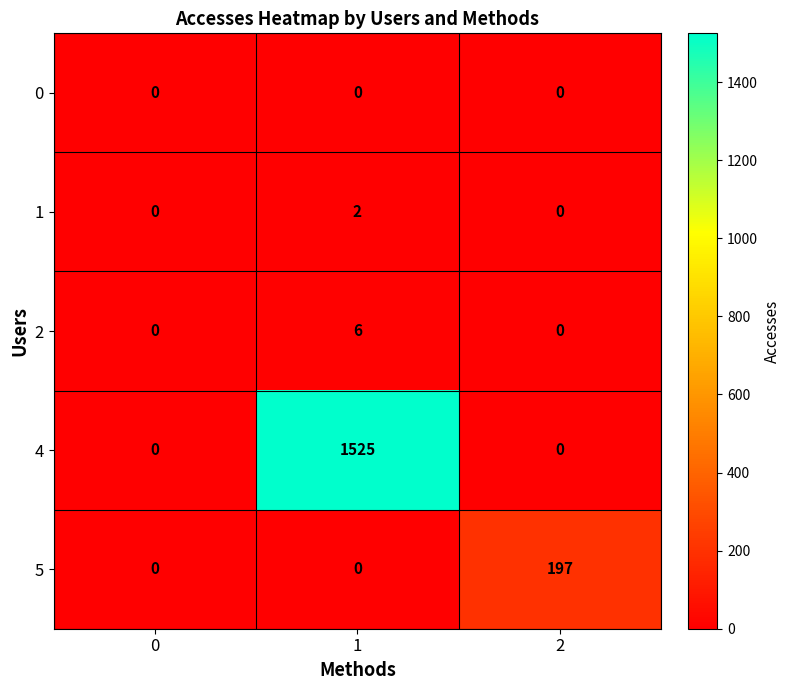

Rank the series by their maximum value, from lowest to highest.

0, 1, 2, 5, 4